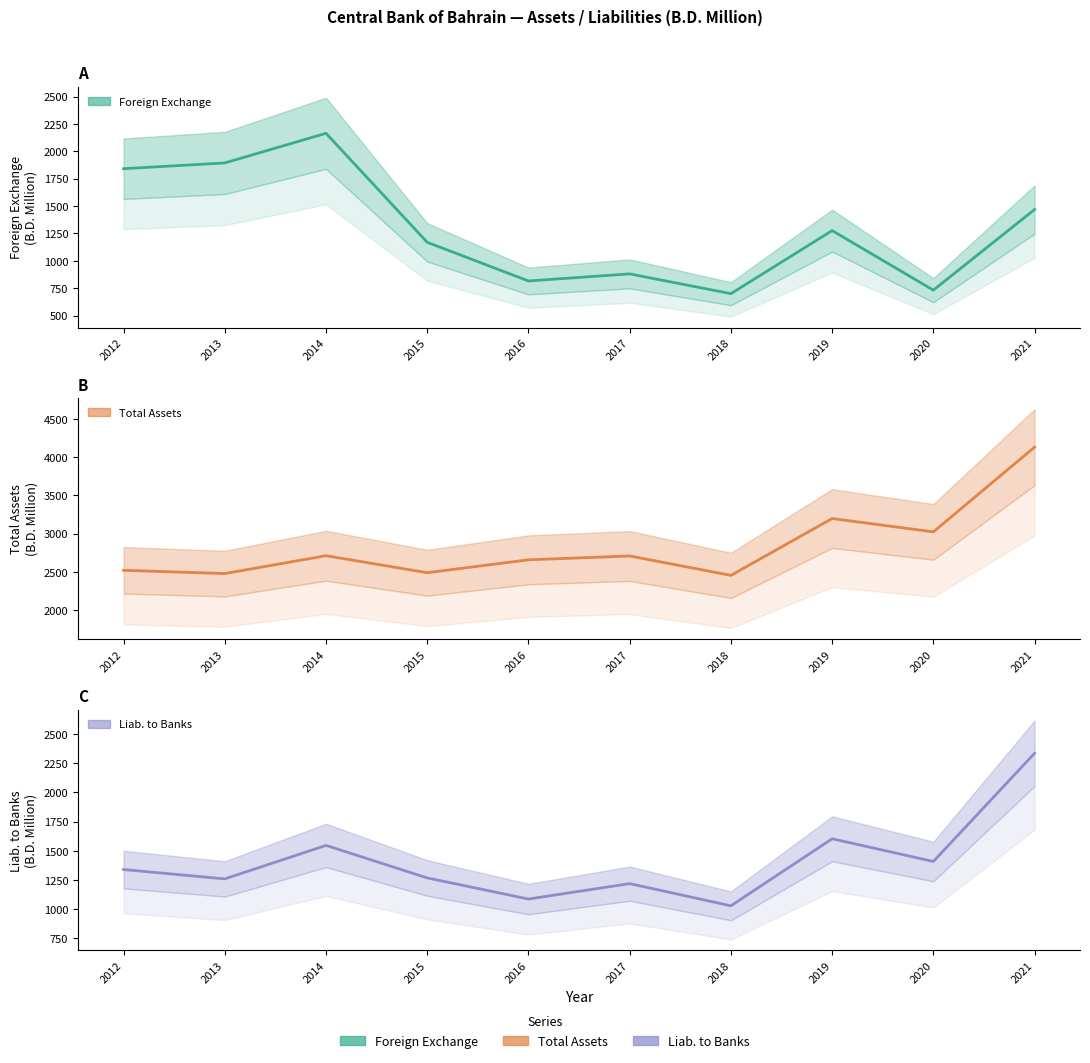

Rank the series by their maximum value, from lowest to highest.

Foreign Exchange, Liab. to Banks, Total Assets